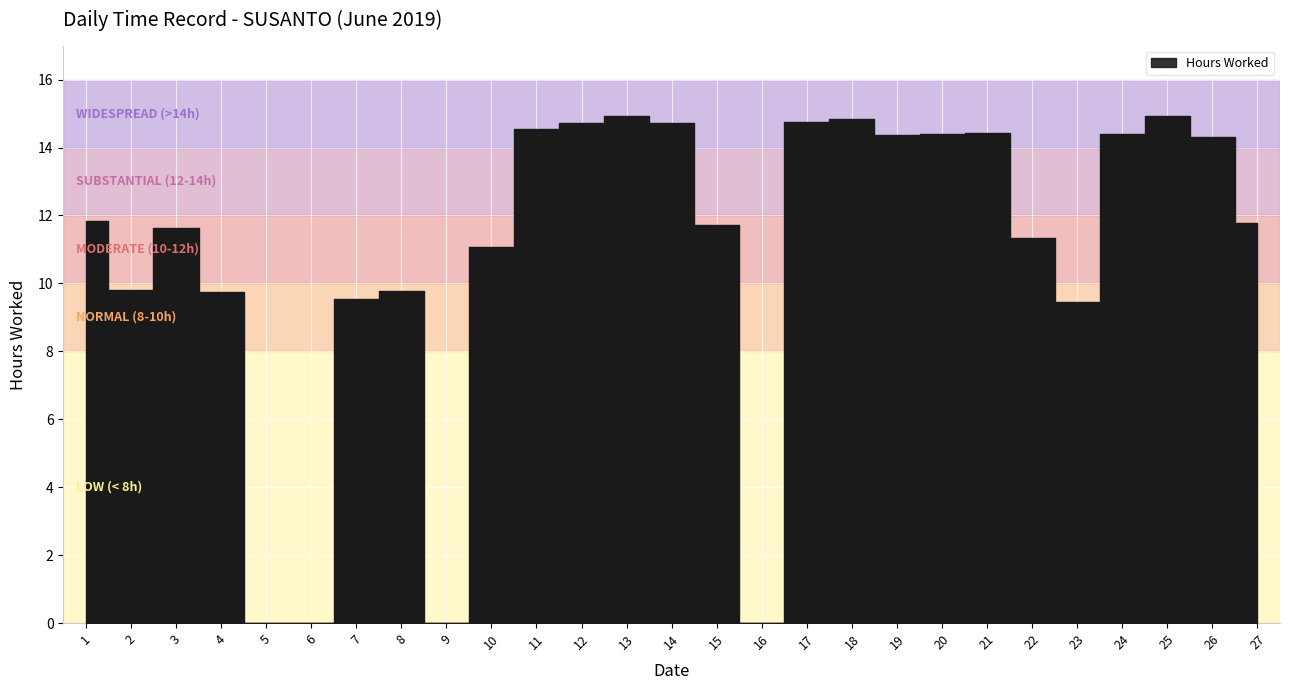

Reading left to right, list all the values displayed in this chart.

11.8	9.8	11.6	9.8	0.0	0.0	9.6	9.8	0.0	11.1	14.6	14.7	14.9	14.7	11.7	0.0	14.8	14.8	14.4	14.4	14.4	11.3	9.4	14.4	14.9	14.3	11.8